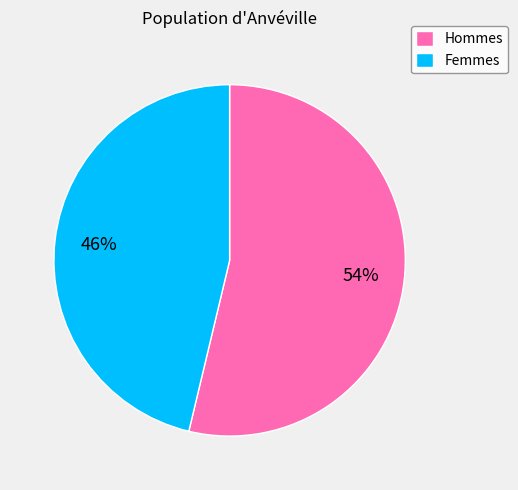

Count the number of slices in the pie.

2